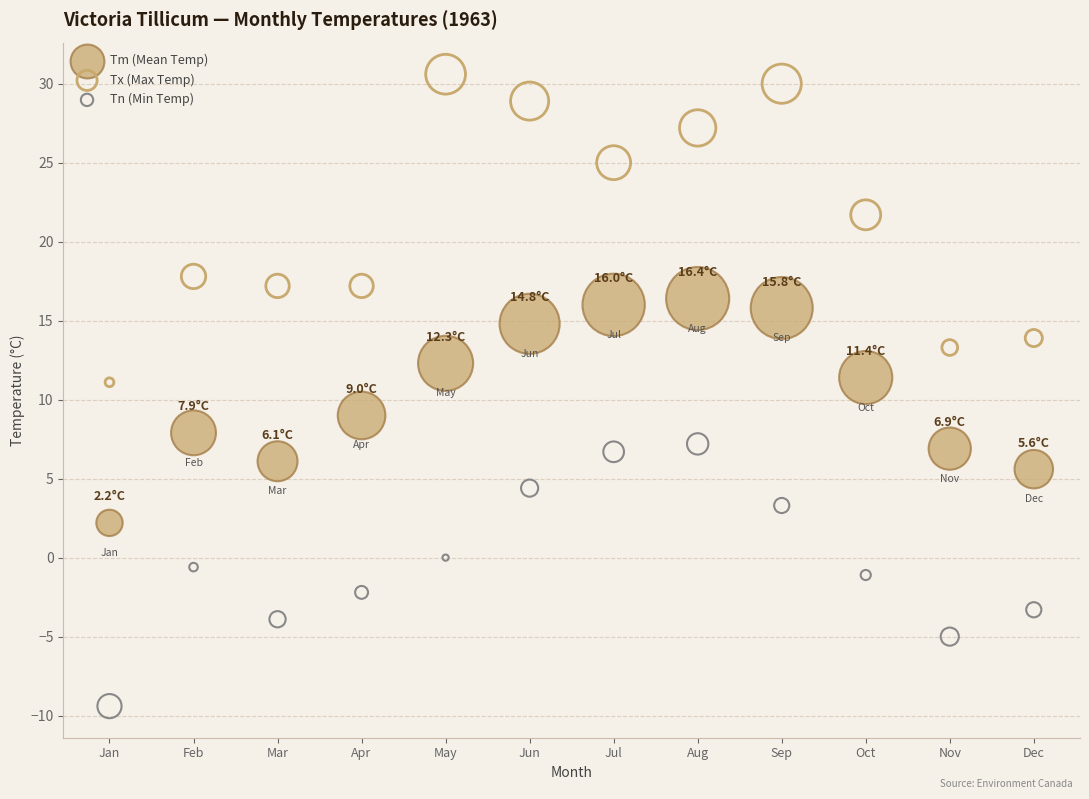

Across all data points, what is the range of X values (max minus min)?

11.0